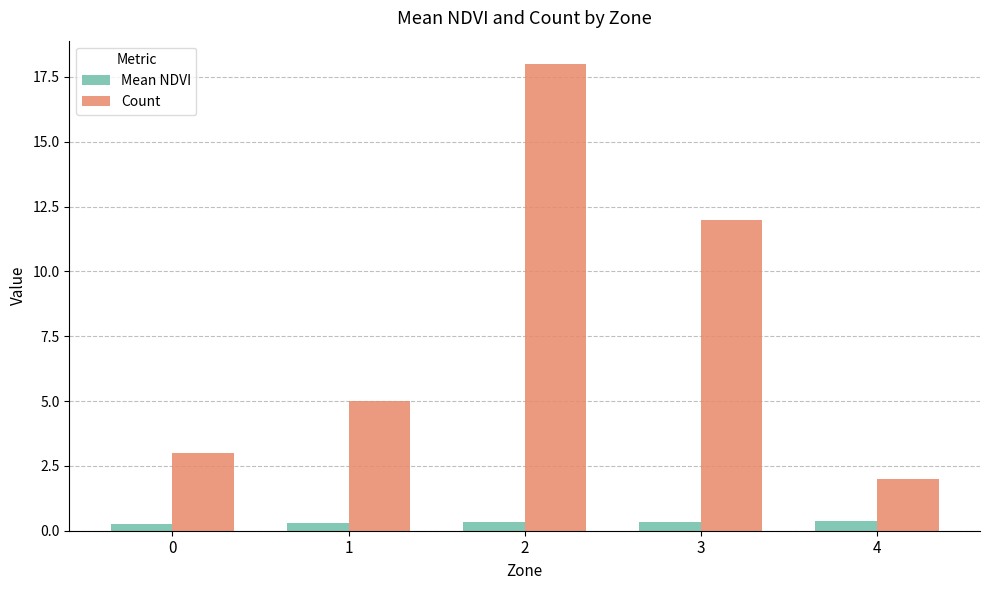

Which series has the widest spread of values?

Count